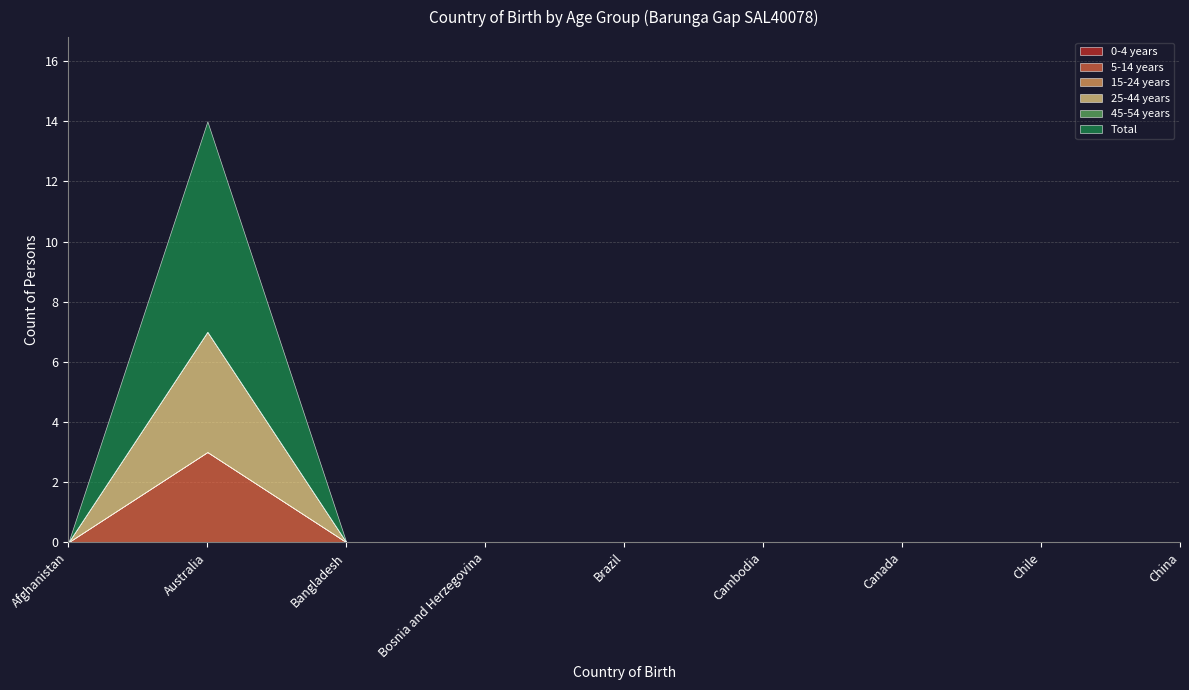

True or false: 5-14 years and 0-4 years intersect in this chart.

False